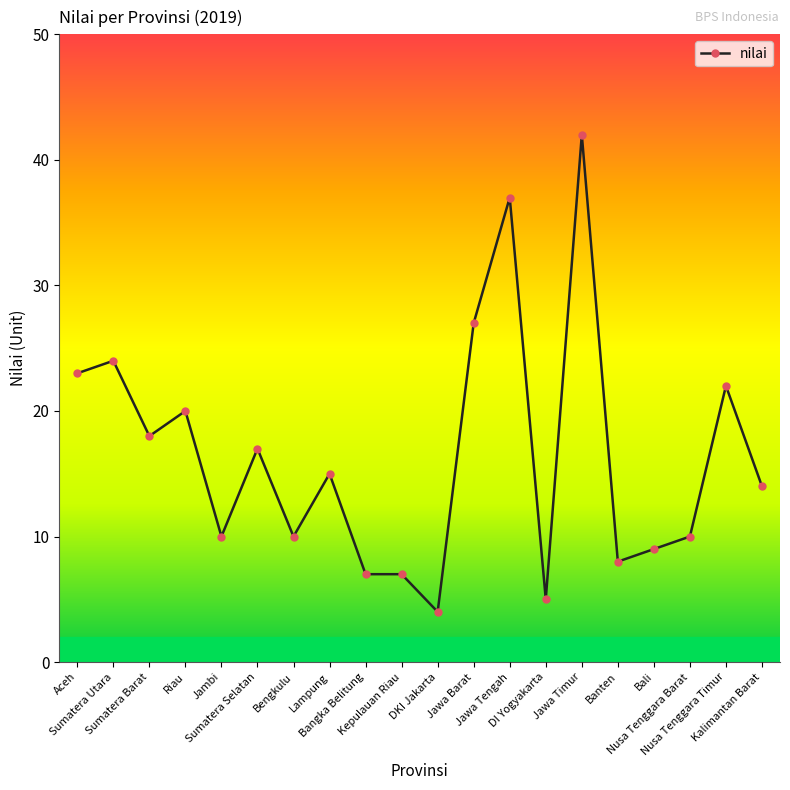

What is the ratio of the value at Bali to the value at Jawa Barat?

0.3